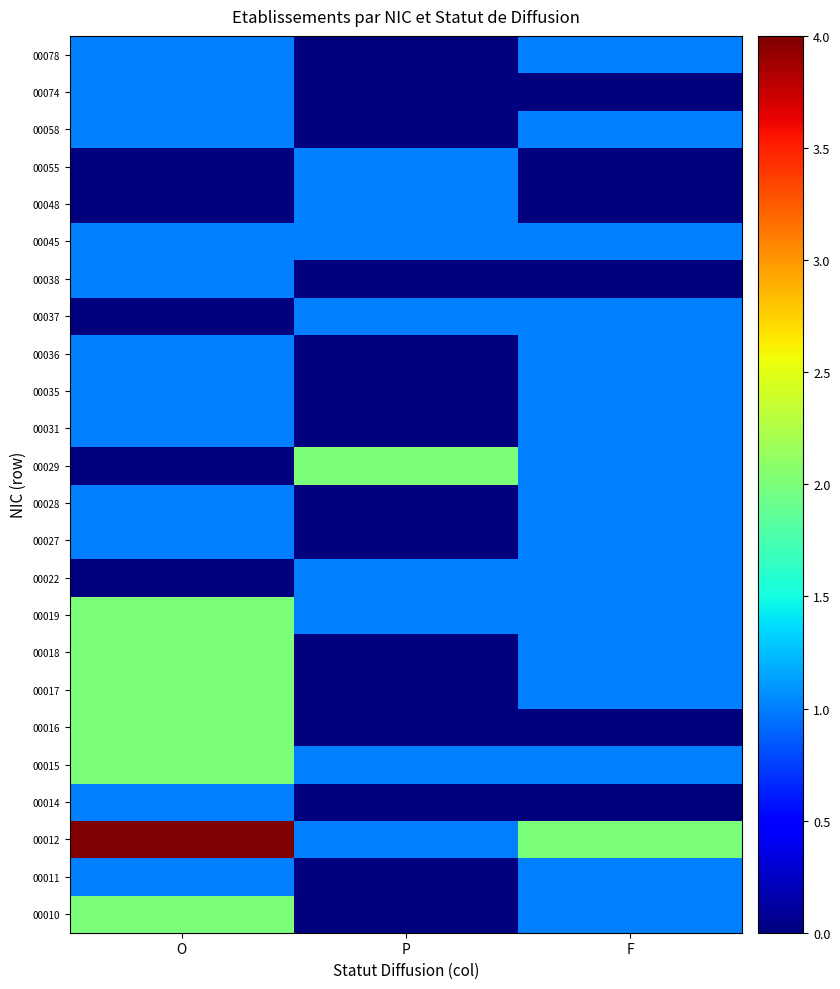

What is the total value across all series at F?

19